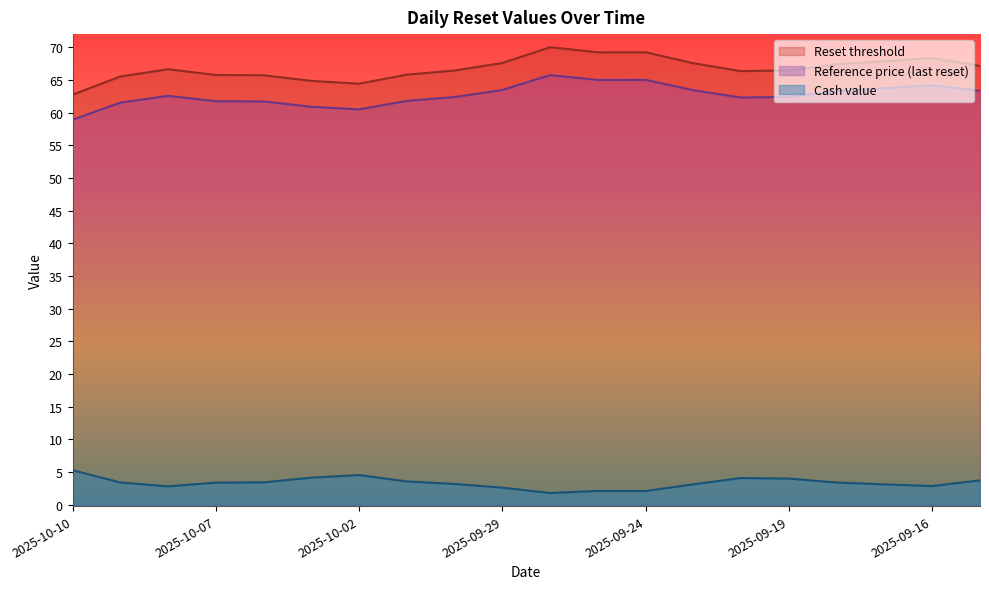

At which label is Reset threshold closest to 66?

2025-10-01